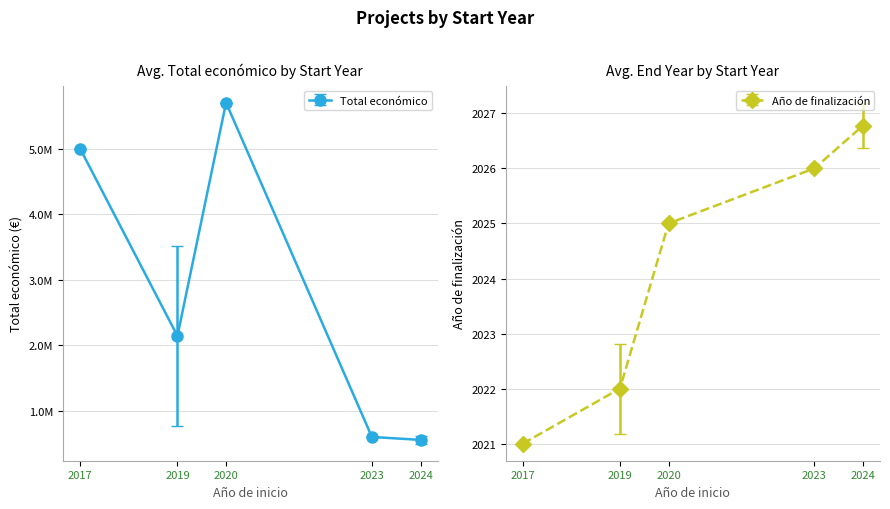

True or false: Año de finalización has more than 0 interior local peaks.

False